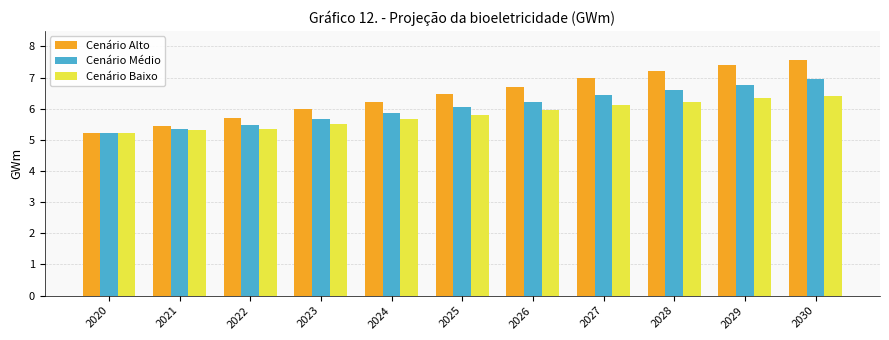

What are all the series names shown in the legend?

Cenário Alto, Cenário Médio, Cenário Baixo